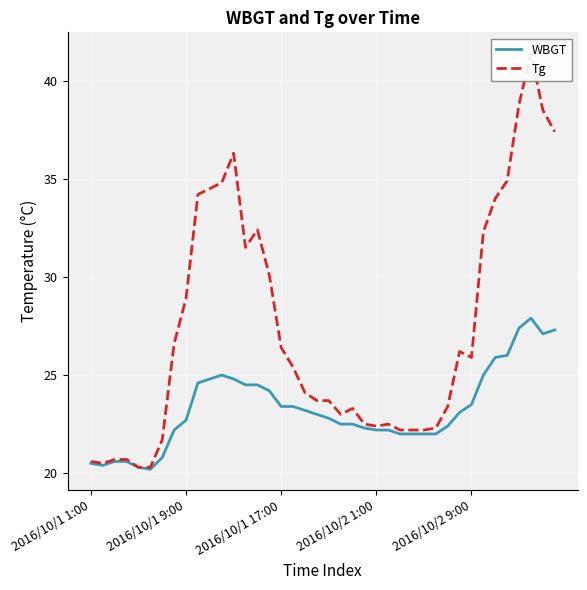

The value of WBGT at 2016/10/2 1:00 is 14.8. True or false?

False